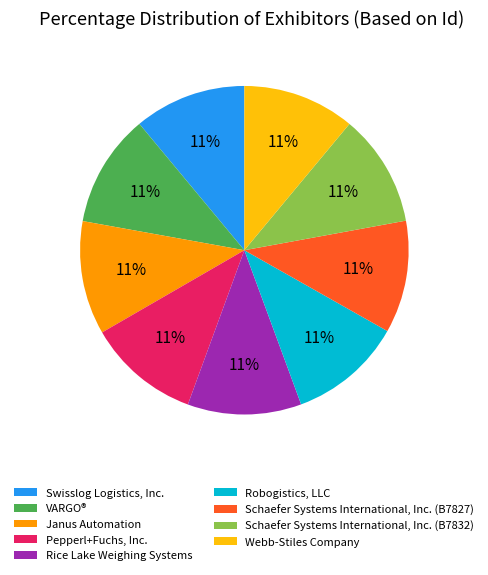

How many segments does this pie chart have?

9